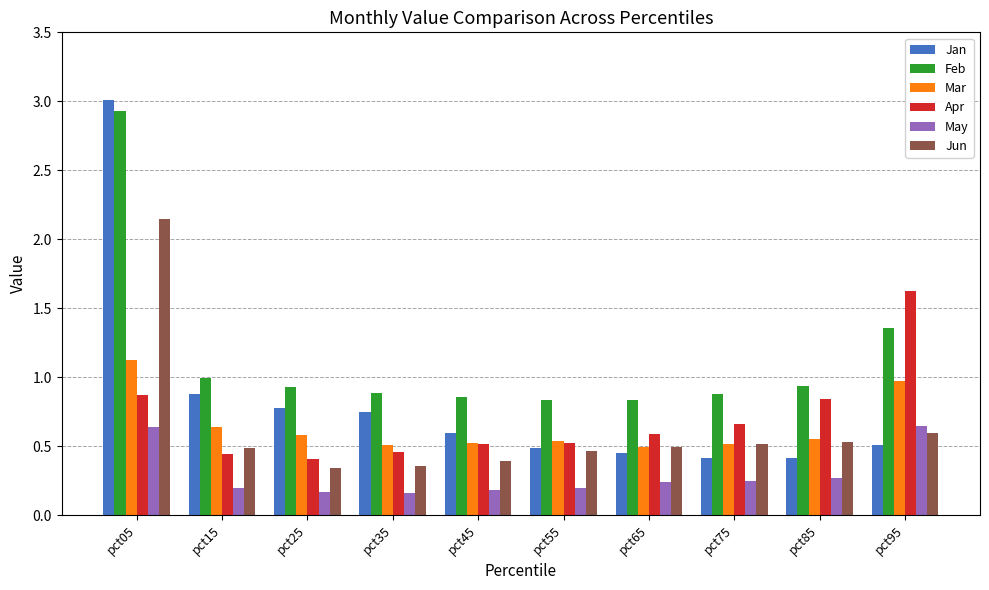

What is the greatest value displayed?

3.0